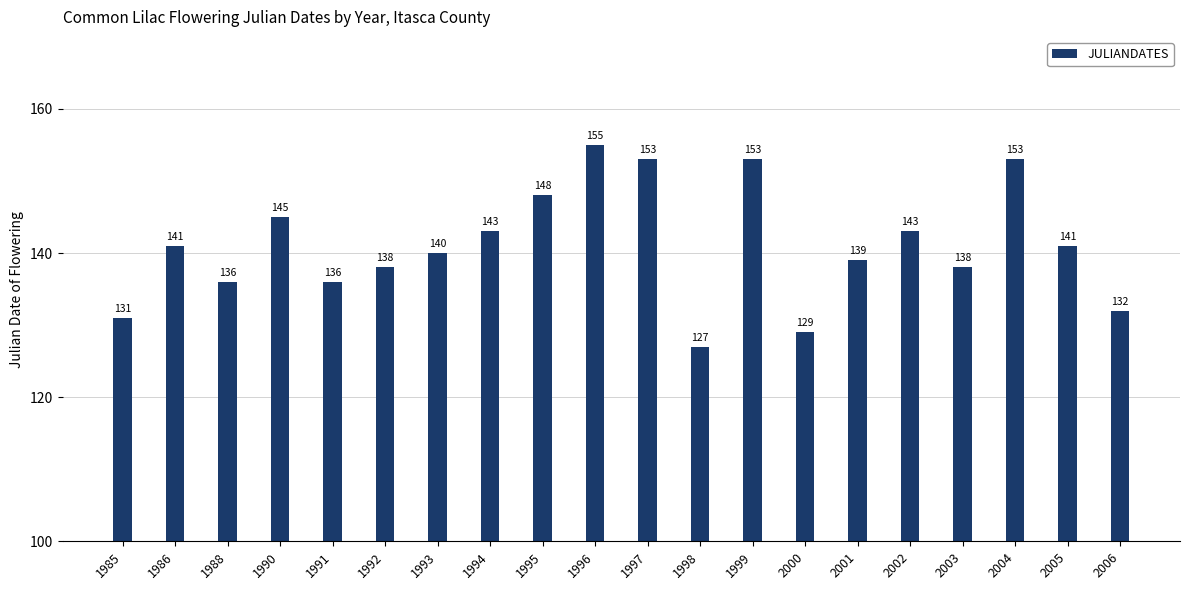

At which category does the chart reach its peak across all series?

1996